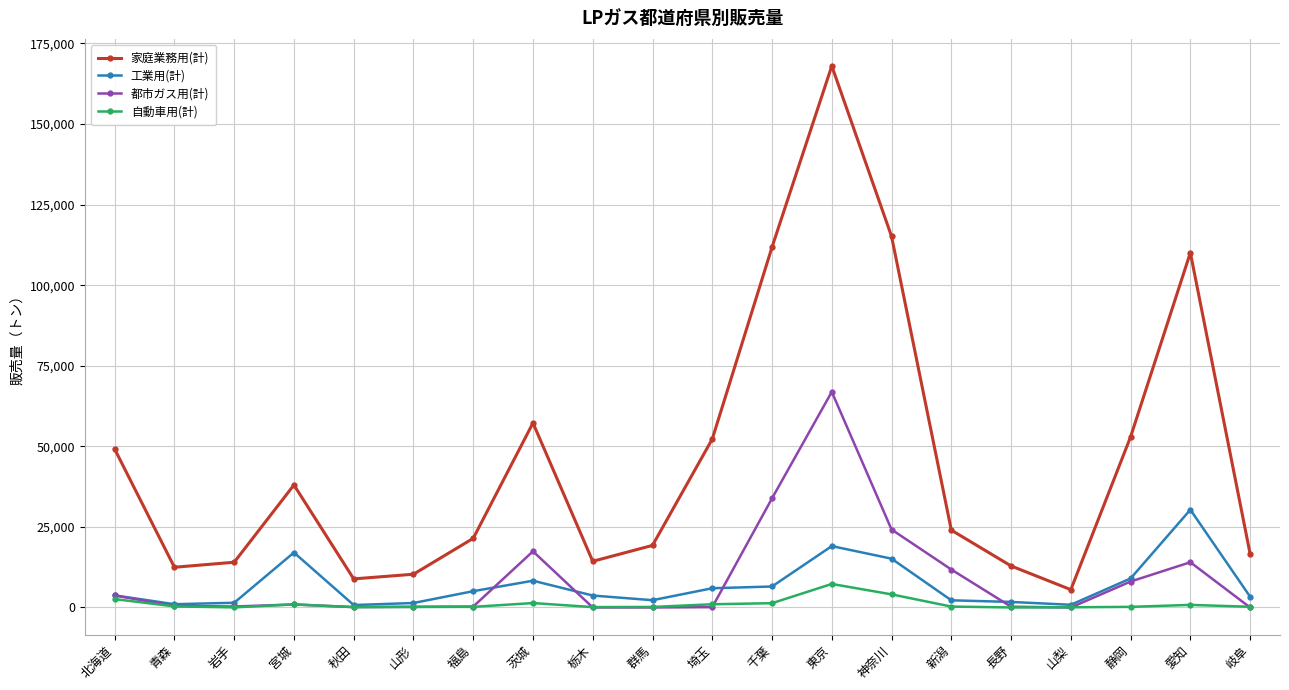

True or false: 自動車用(計) has more than 1 points higher than both neighbors.

True